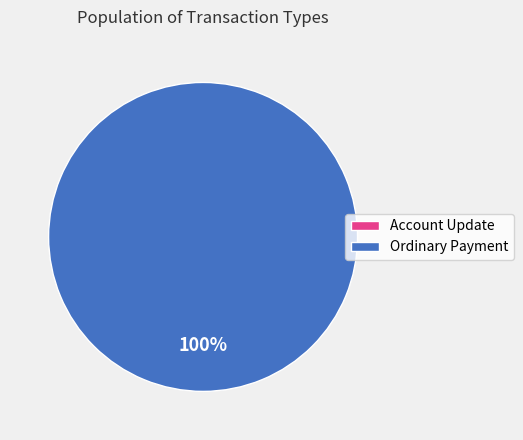

Combined, what portion of the pie is Account Update and Ordinary Payment?

100.0%